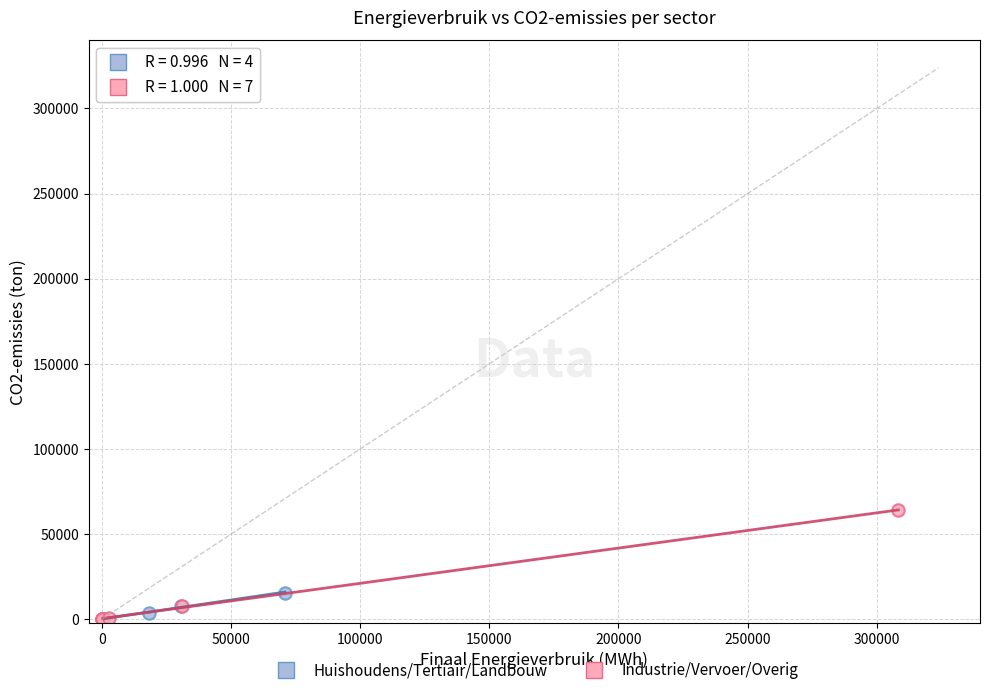

What are all the series names shown in the legend?

Huishoudens/Tertiair/Landbouw, Industrie/Vervoer/Overig